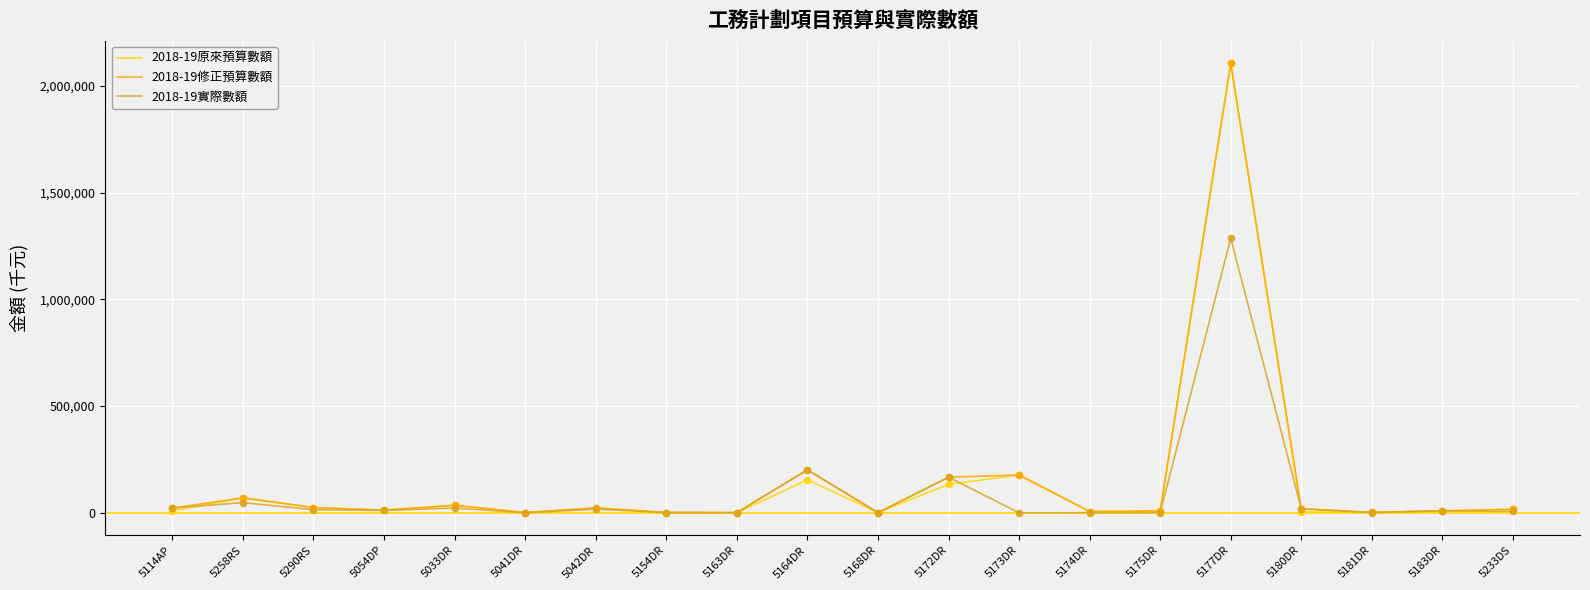

Which series has the widest spread of values?

2018-19原來預算數額